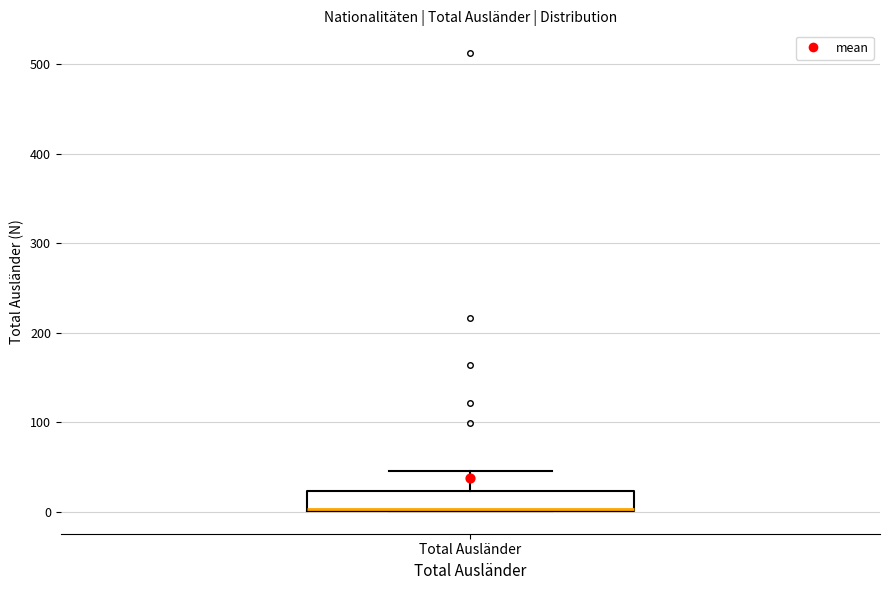

Read this box plot against the y-axis: the position of the median line, the range covered by the box, and the ends of both whiskers. The values are not printed on the chart, so give them approximately, as read against the axis.

median 0 (drawn on the box's lower edge), box 0 to 20, whiskers 0 to 50